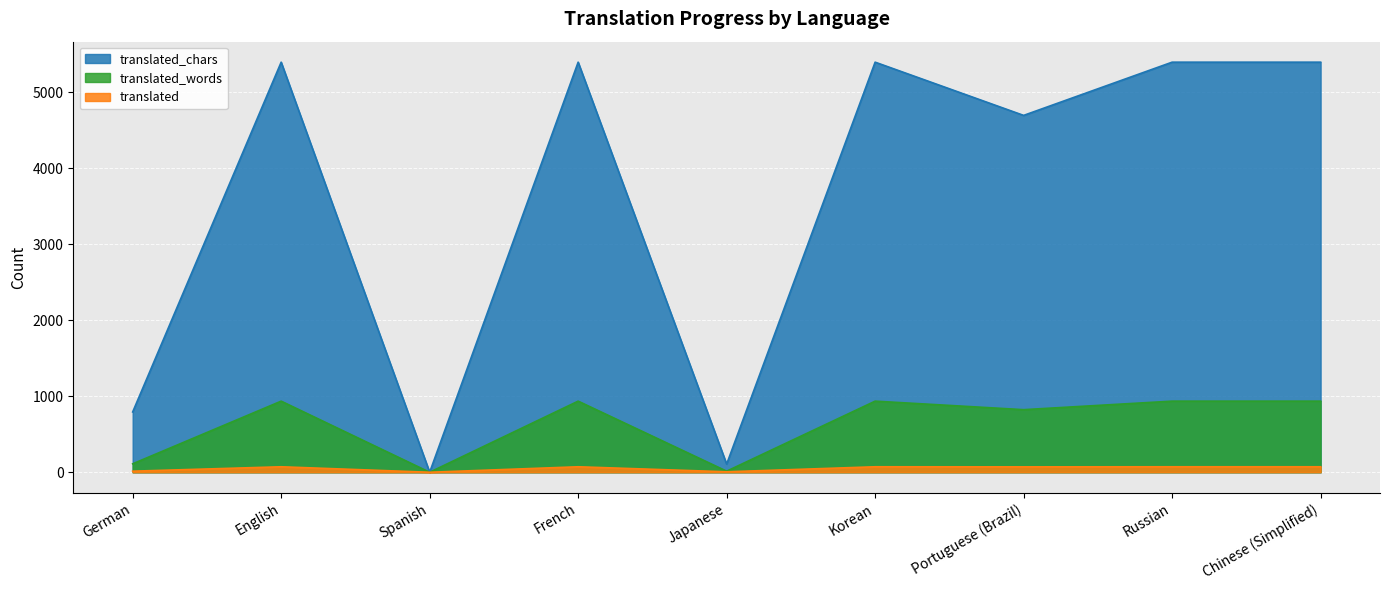

Which series has the widest spread of values?

translated_chars